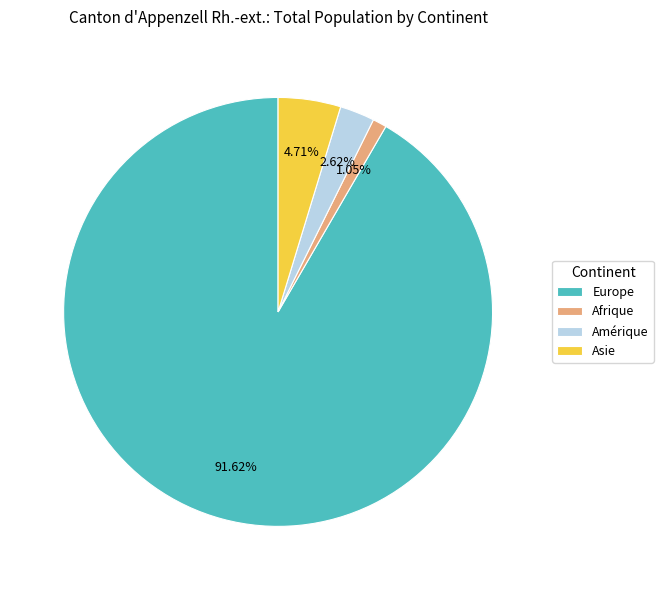

What is the smallest slice in the pie chart?

Afrique